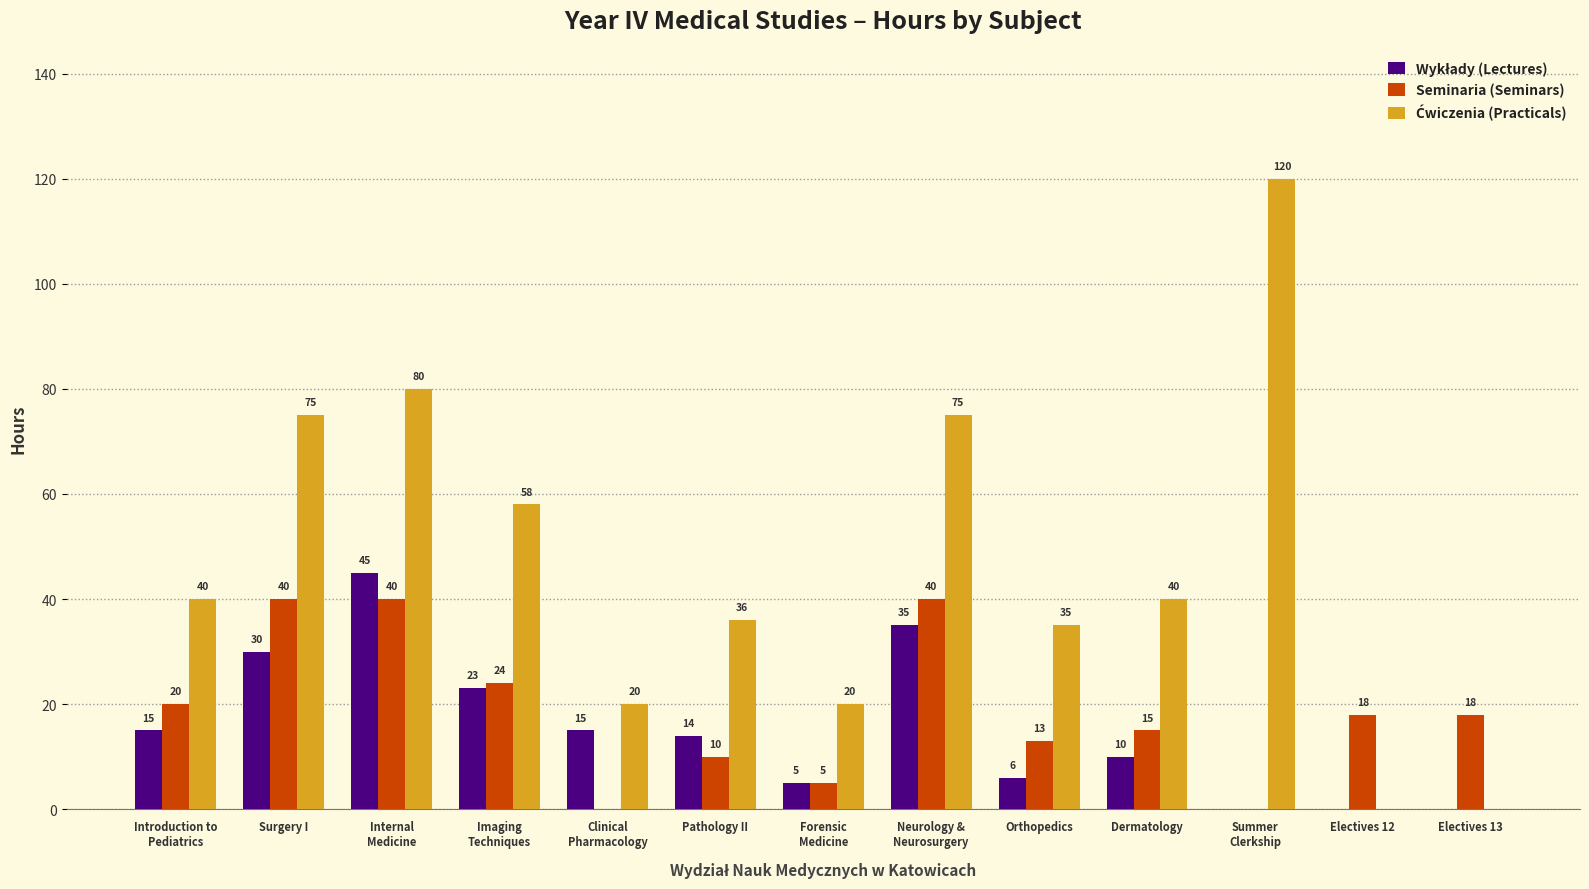

What is the total value across all series at Dermatology?

65